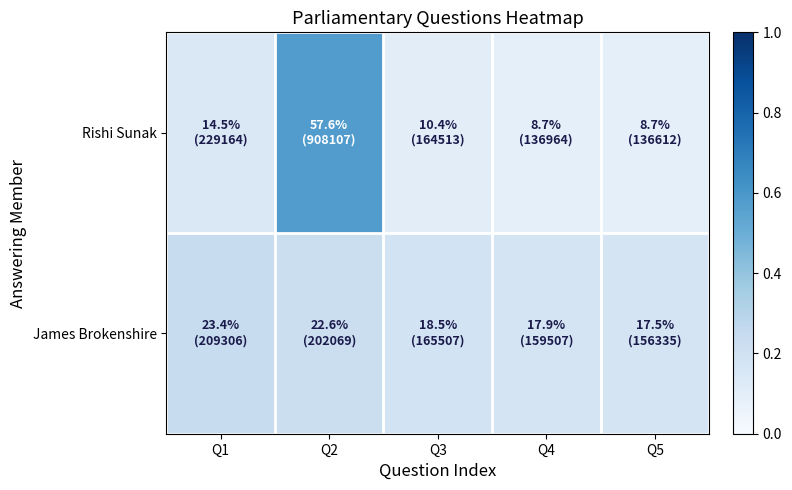

Rank the series at Q3 from lowest to highest value.

Rishi Sunak, James Brokenshire